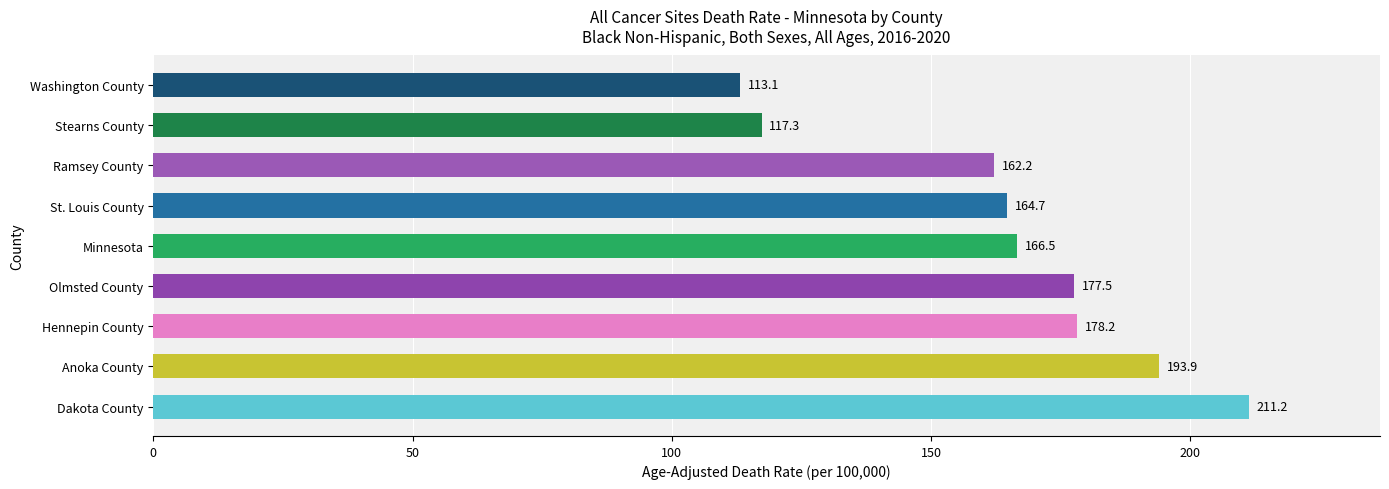

List the labels in order of value, smallest first.

Washington County, Stearns County, Ramsey County, St. Louis County, Minnesota, Olmsted County, Hennepin County, Anoka County, Dakota County